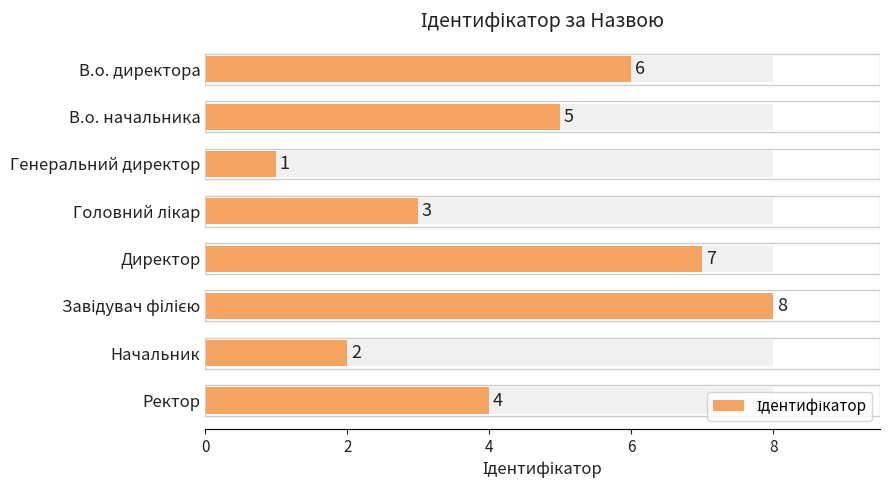

What is the sum of the values at В.о. начальника and В.о. директора?

11